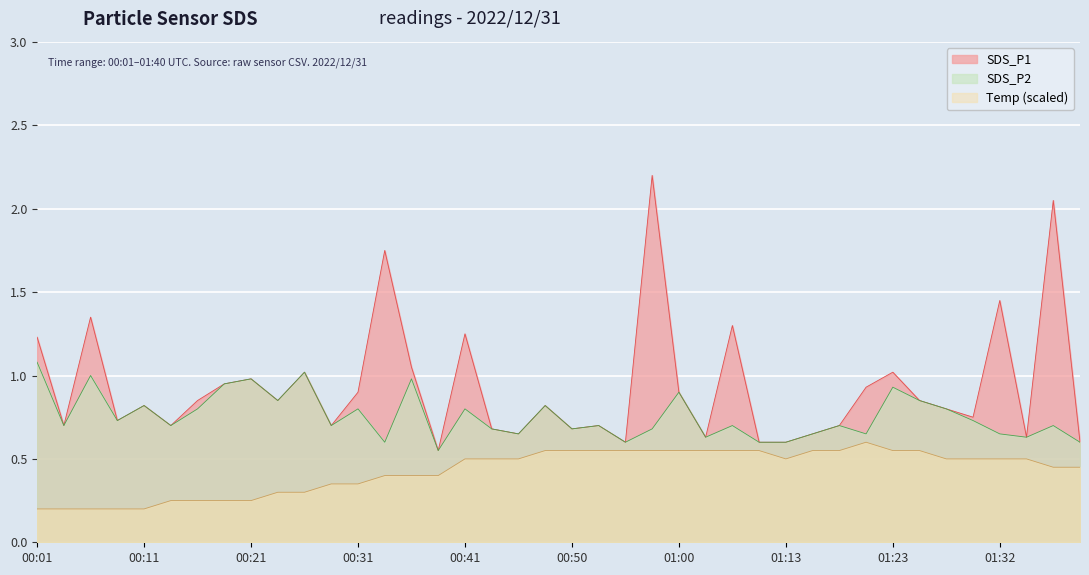

How many lines are shown in the chart?

3